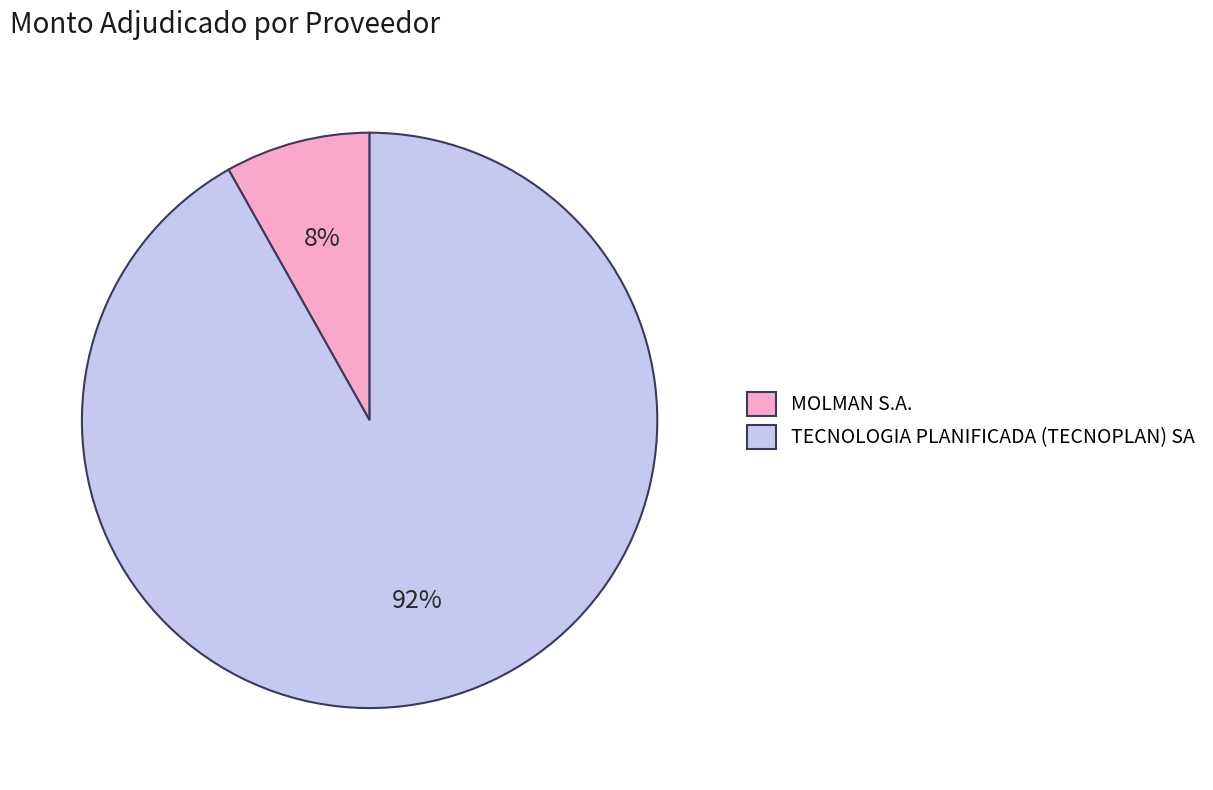

The TECNOLOGIA PLANIFICADA (TECNOPLAN) SA slice represents 92% of the pie. True or false?

True